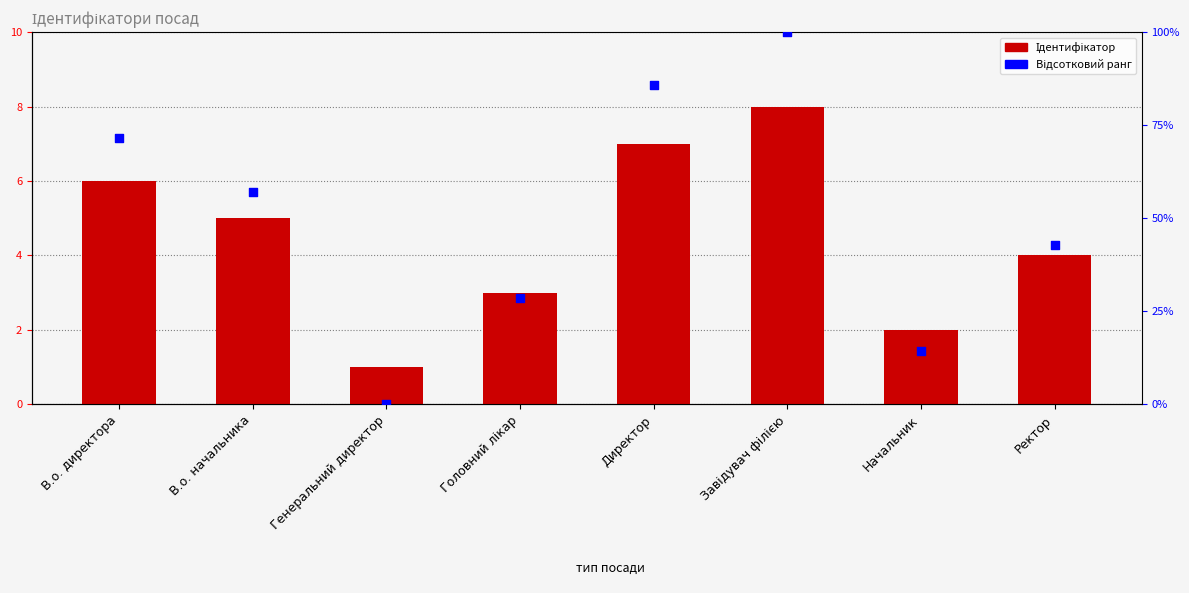

Is the value of Ідентифікатор at В.о. директора greater than the value of Відсотковий ранг at Завідувач філією?

No